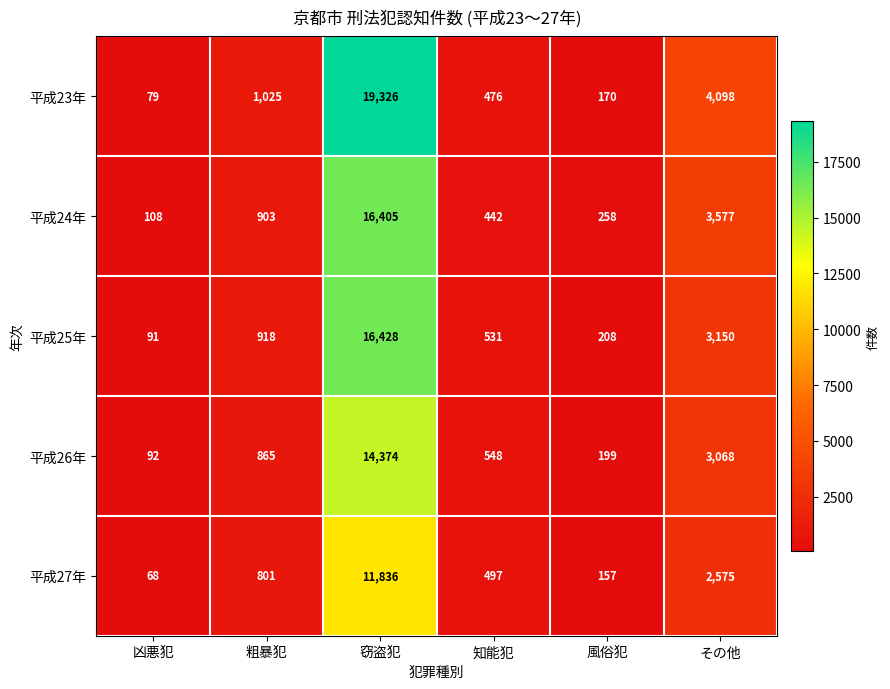

Rank the series at 知能犯 from lowest to highest value.

平成24年, 平成23年, 平成27年, 平成25年, 平成26年